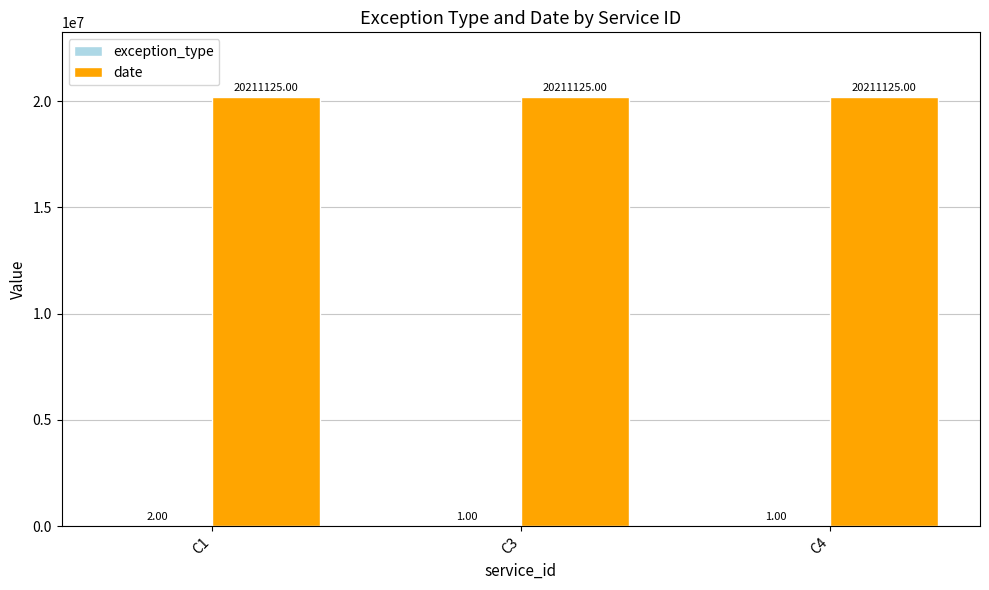

At which category is the sum across all series the highest?

C1